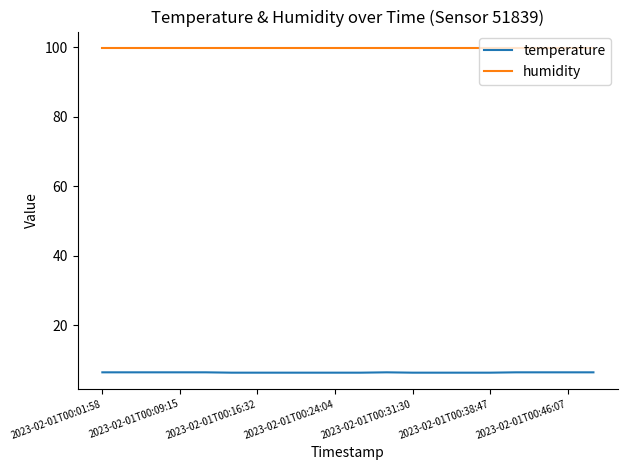

What is the difference between the second highest and second lowest values in the temperature series?

0.1